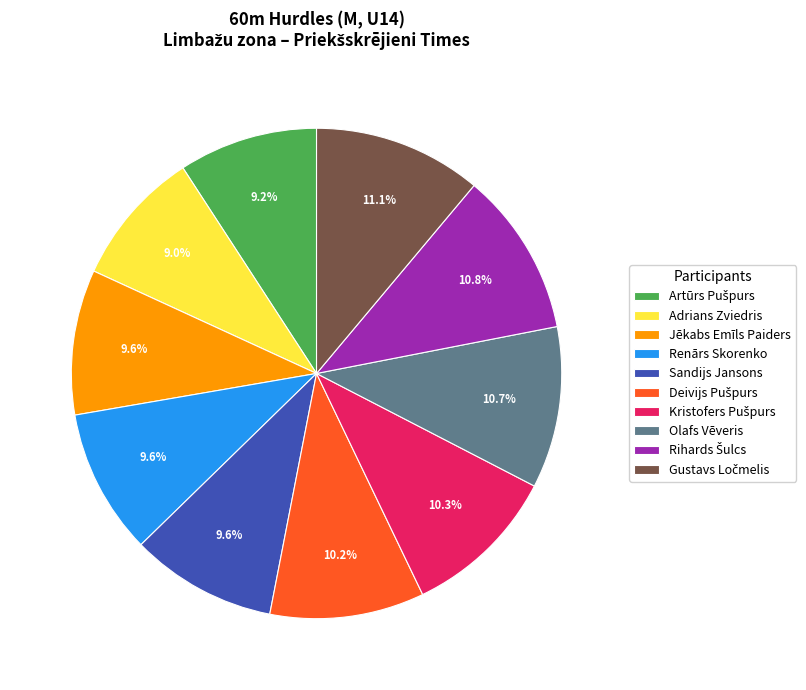

Does any single category account for the majority?

No